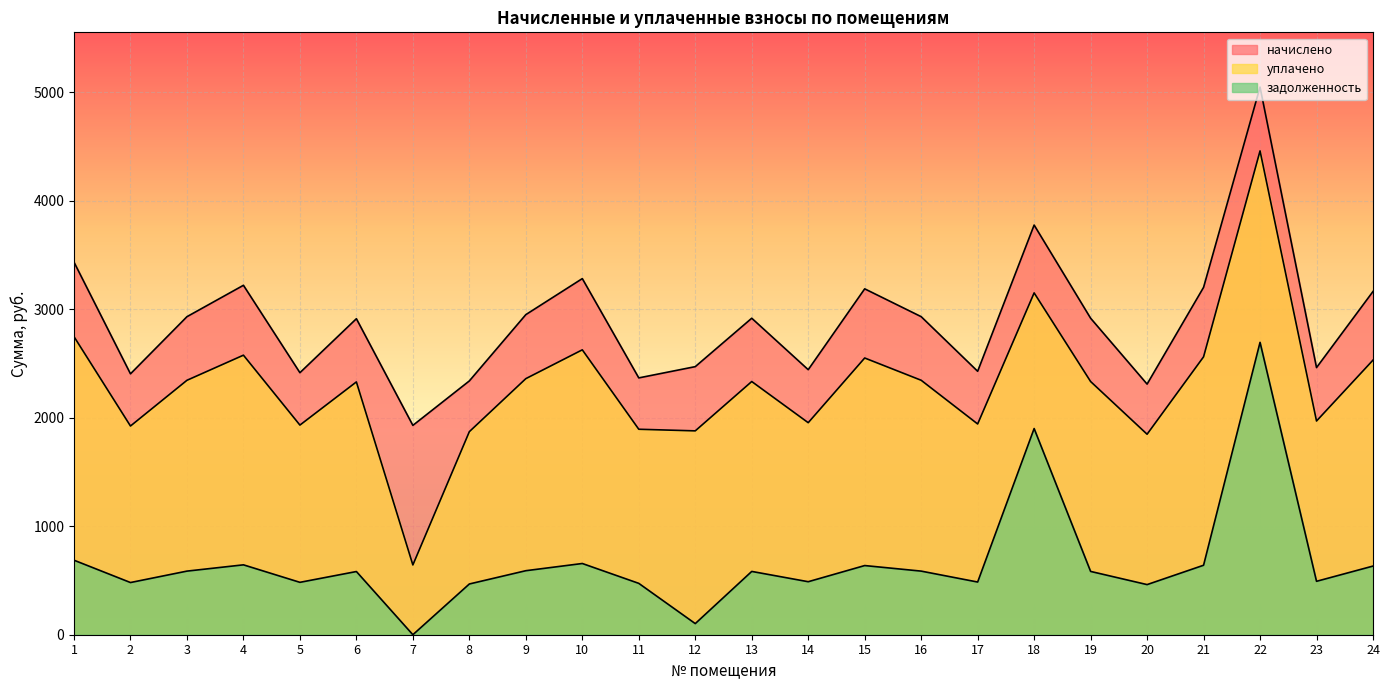

What are all the series names shown in the legend?

начислено, уплачено, задолженность